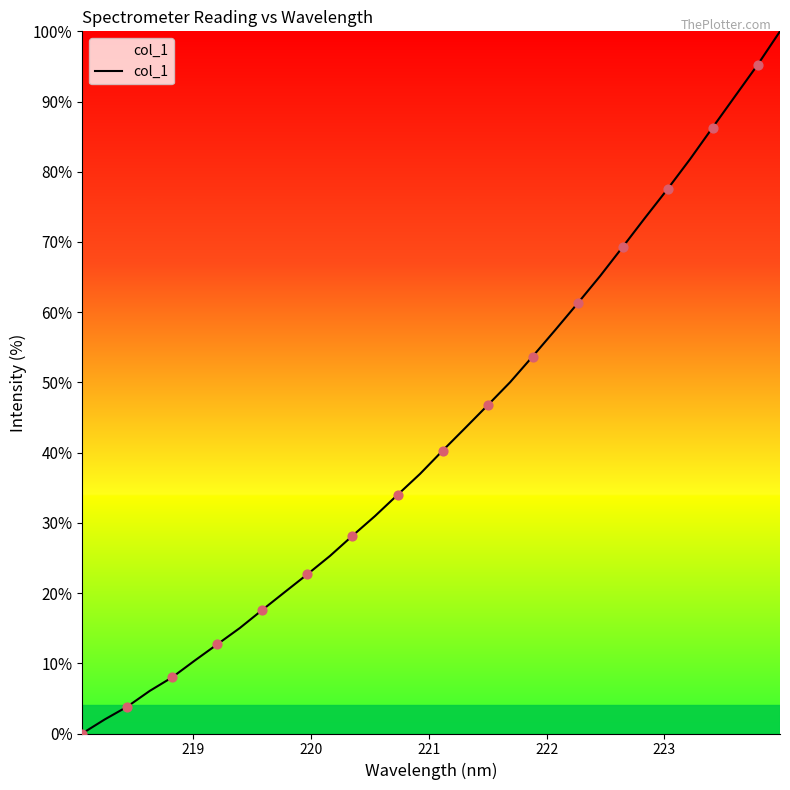

What is the maximum value shown in the chart?

100.0